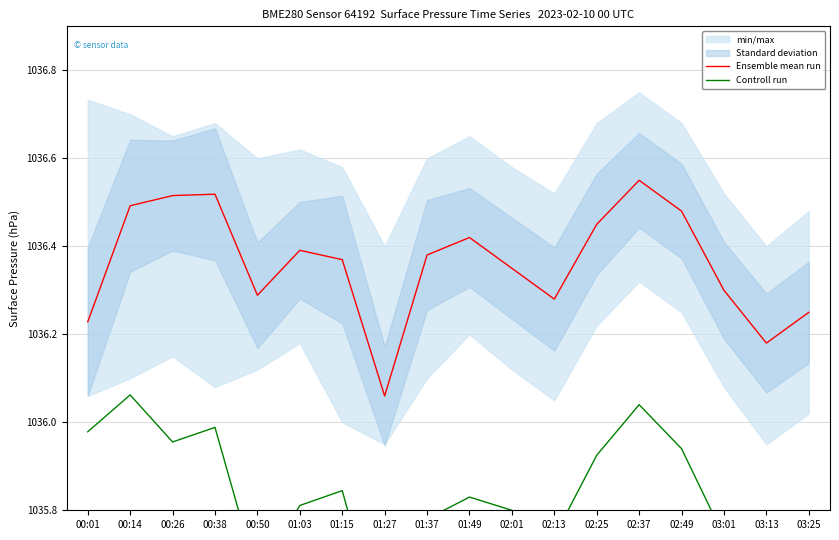

The Ensemble mean run series shows 1036.5 at 02:49. True or false?

True